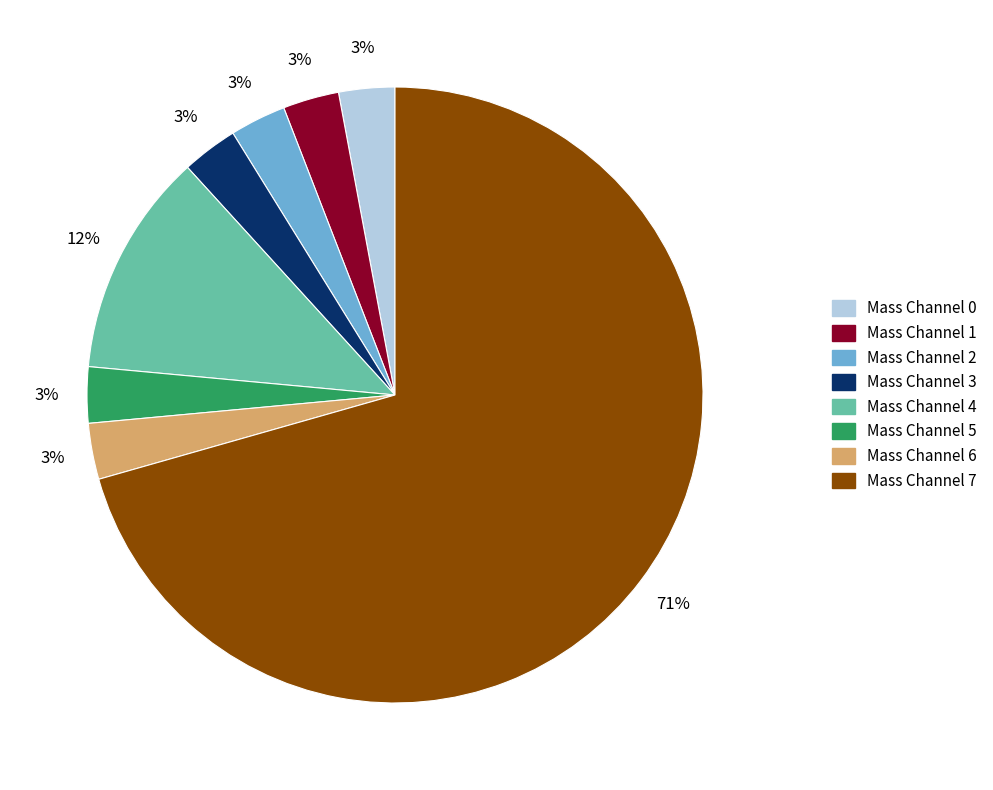

Which category accounts for the majority?

Mass Channel 7